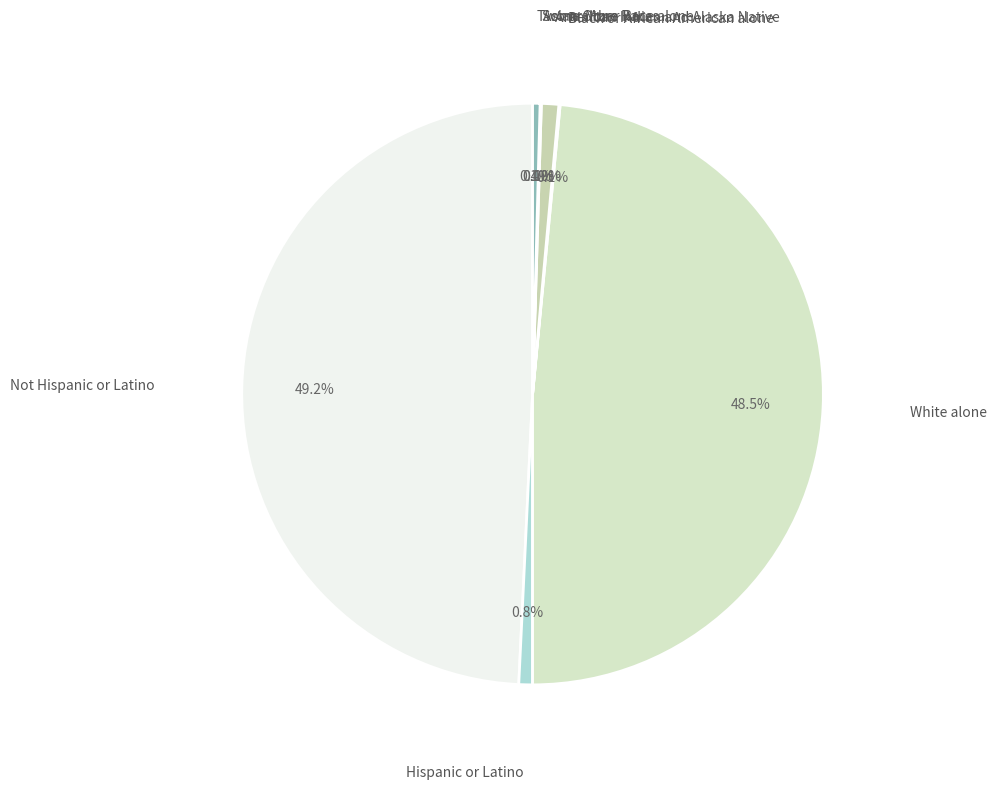

The Black or African American alone slice represents 0% of the pie. True or false?

True